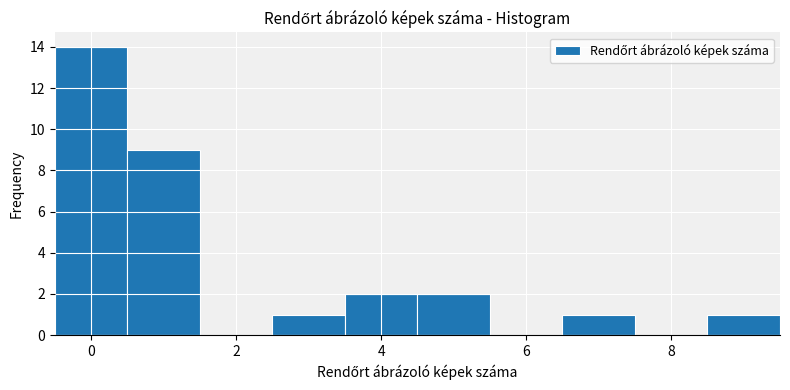

Reading left to right, transcribe this chart: for each bar, give the range it covers on the x-axis and its height. Neither the bar edges nor the heights are printed on the chart, so give them approximately, as read against the axes.

-0.5 to 0.5: 14
0.5 to 1.5: 9
1.5 to 2.5: 0
2.5 to 3.5: 1
3.5 to 4.5: 2
4.5 to 5.5: 2
5.5 to 6.5: 0
6.5 to 7.5: 1
7.5 to 8.5: 0
8.5 to 9.5: 1